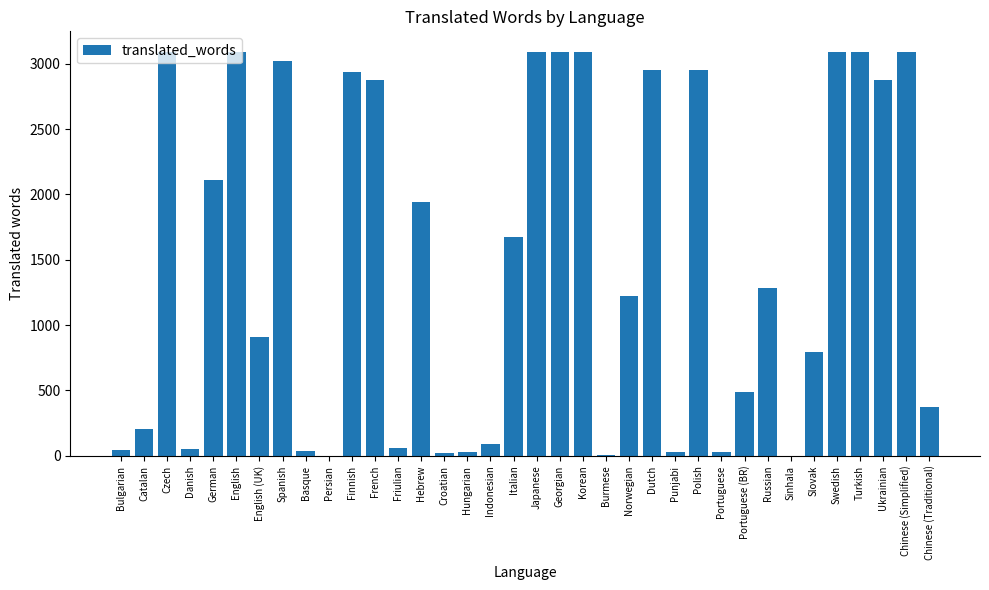

What is the greatest value displayed?

3093